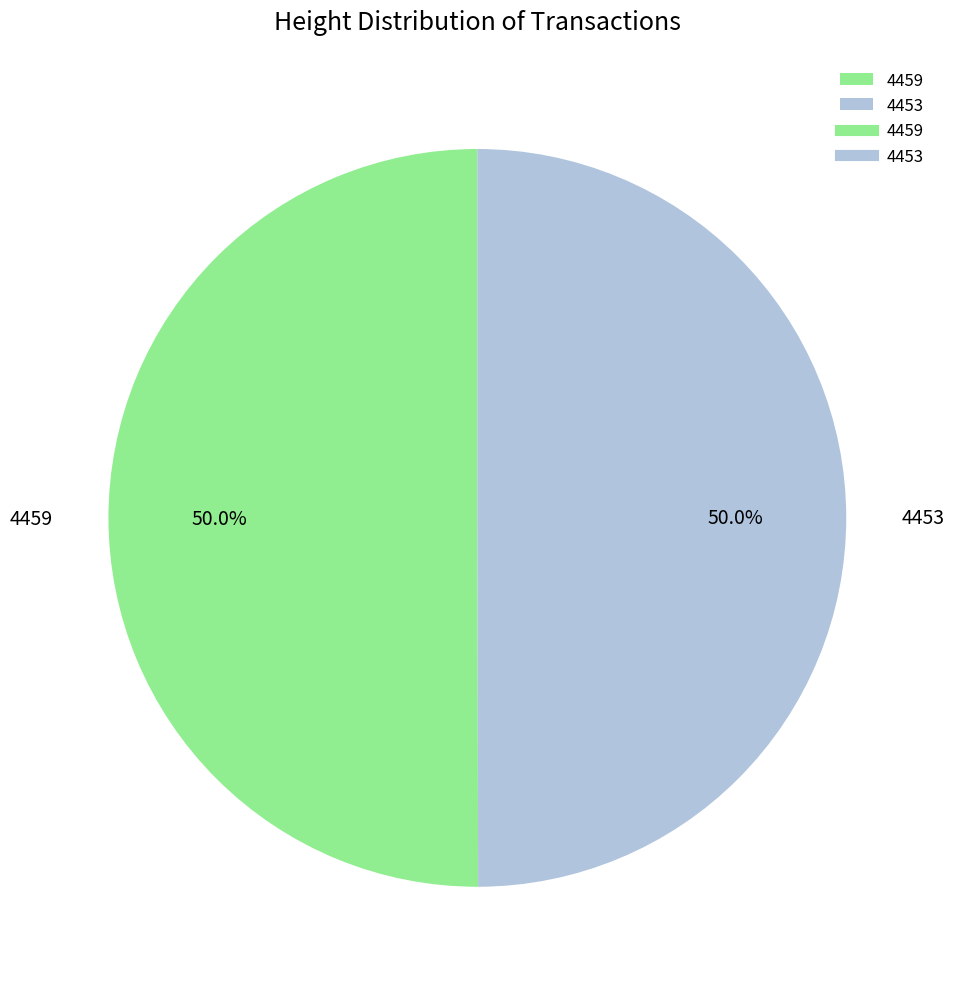

How many slices are in this pie chart?

2